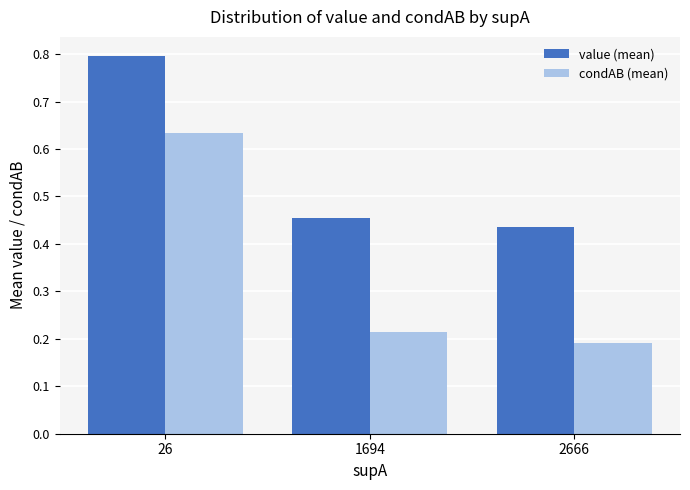

Which label corresponds to the largest value in the chart?

26